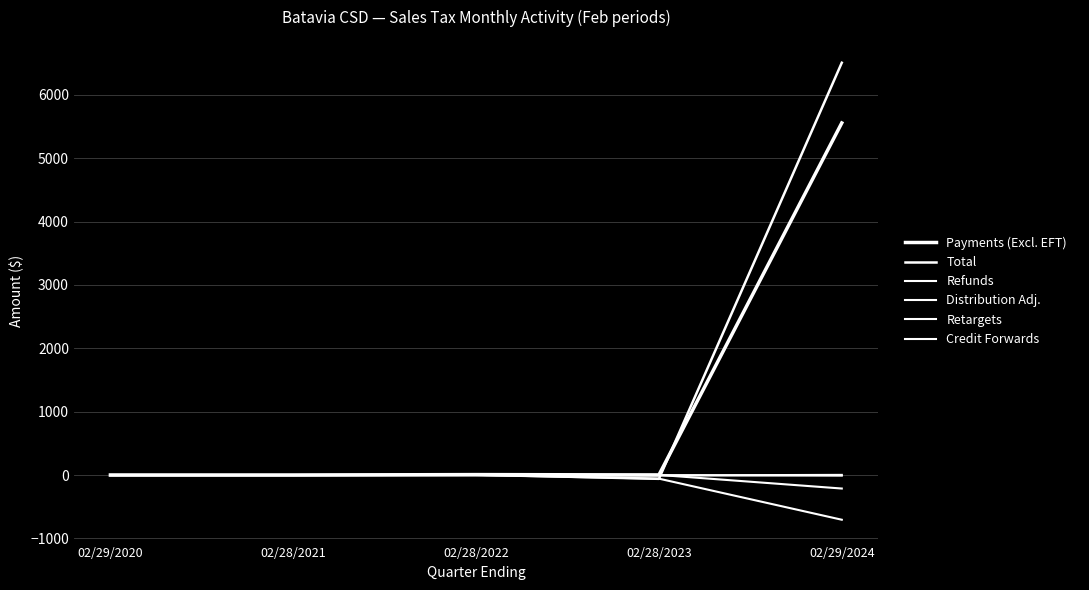

How many series are shown in this chart?

6